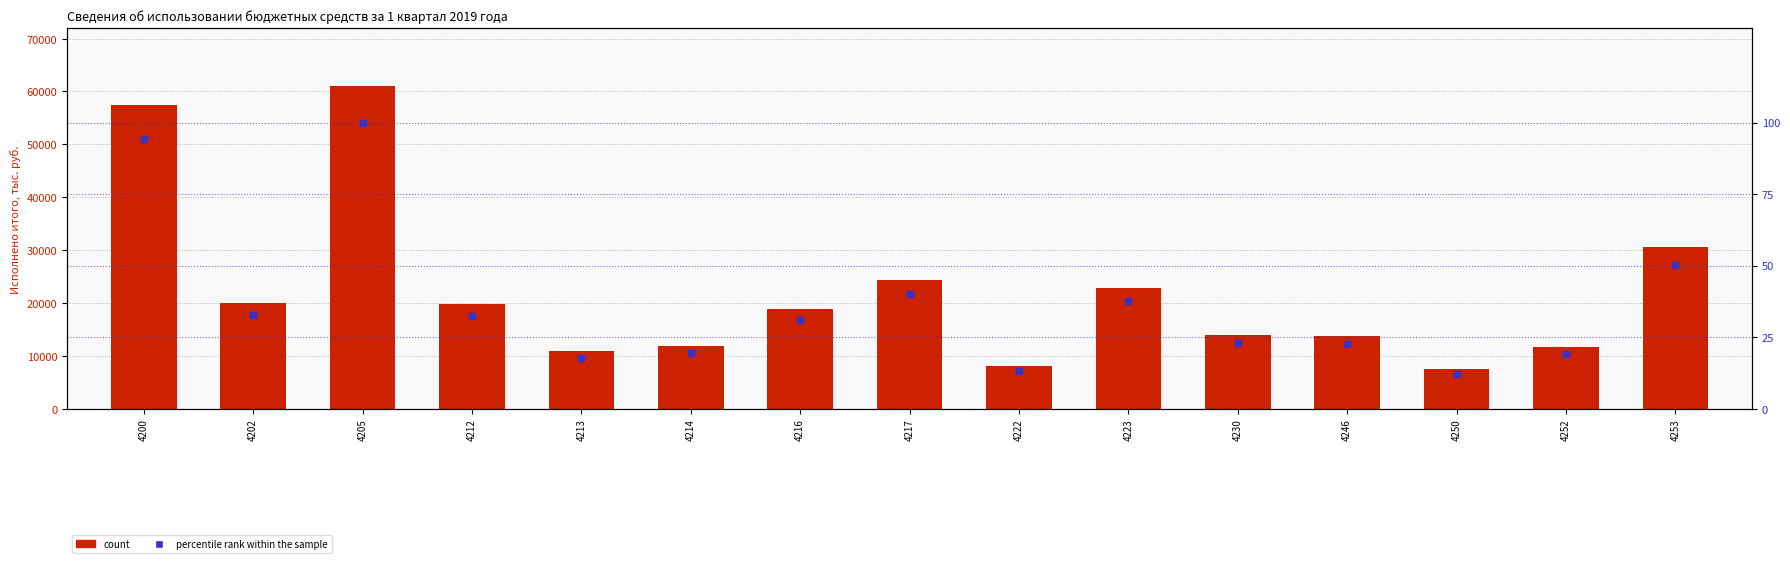

Which series reaches the minimum Y coordinate?

percentile rank within the sample